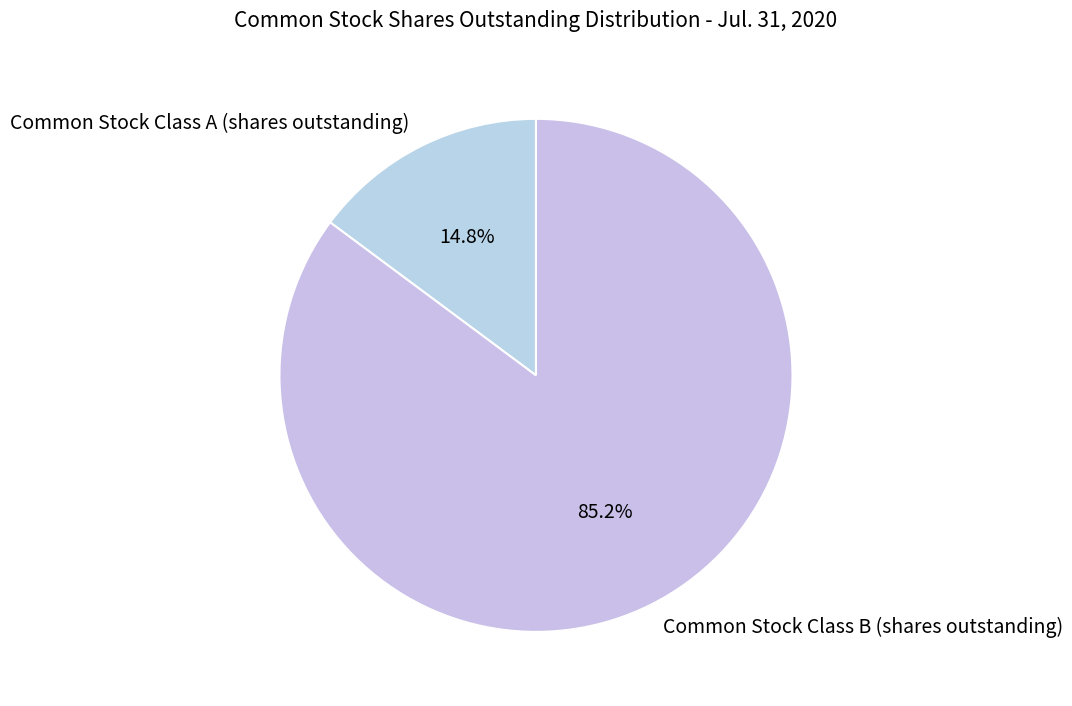

What is the largest slice in the pie chart?

Common Stock Class B (shares outstanding)